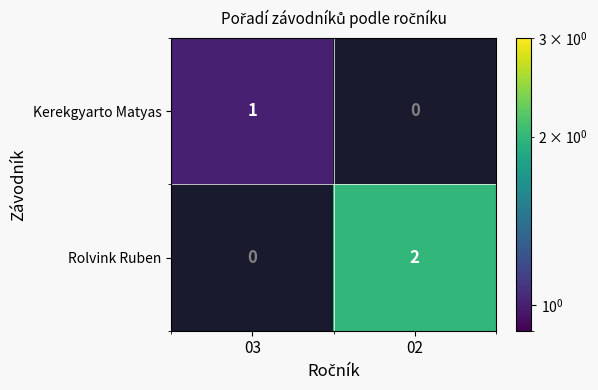

At how many categories does at least one series exceed 1?

1